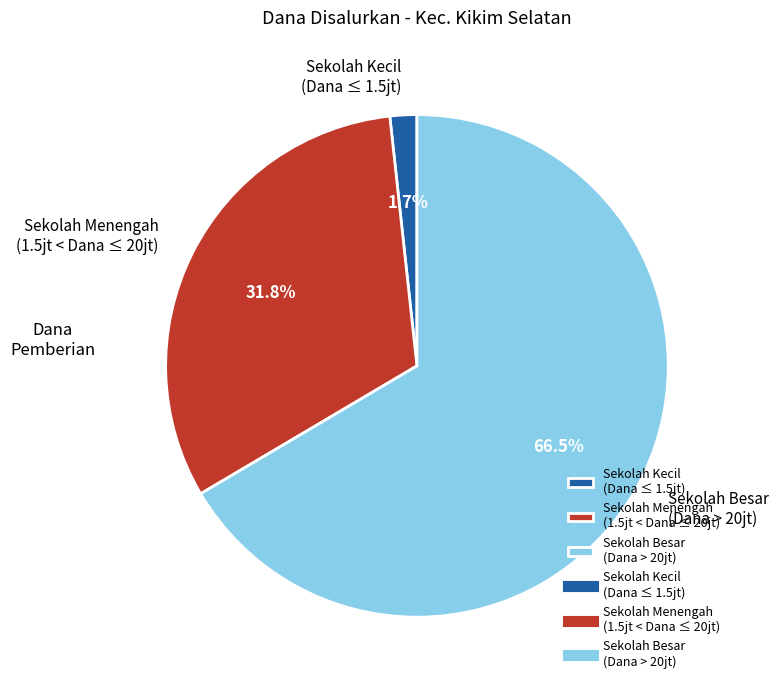

What is the largest slice in the pie chart?

Sekolah Besar (Dana > 20jt)